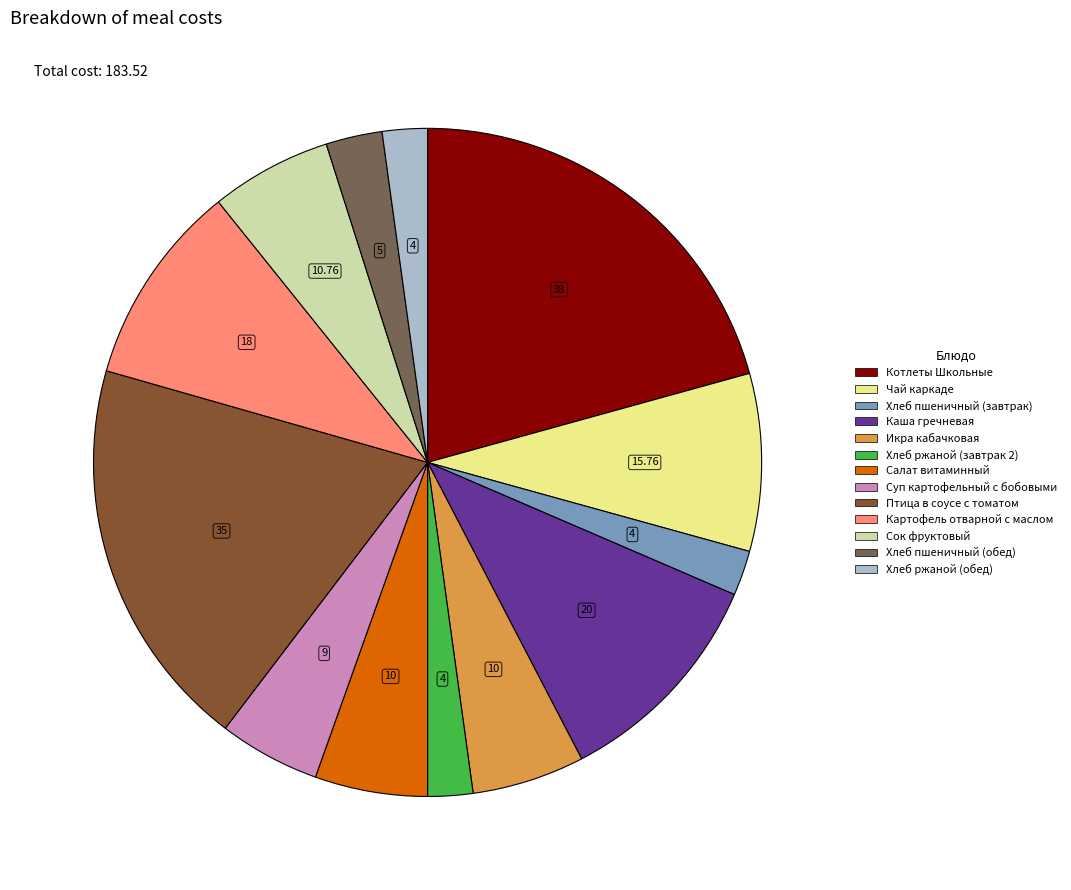

Does Птица в соусе с томатом represent more than half of the total?

No